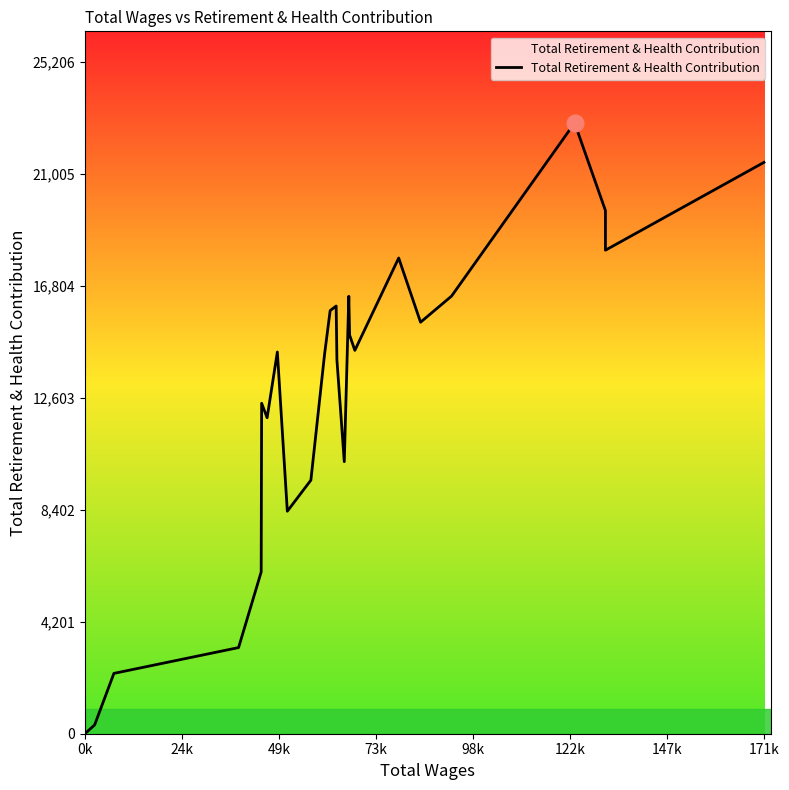

How many data points are less than 14321?

12